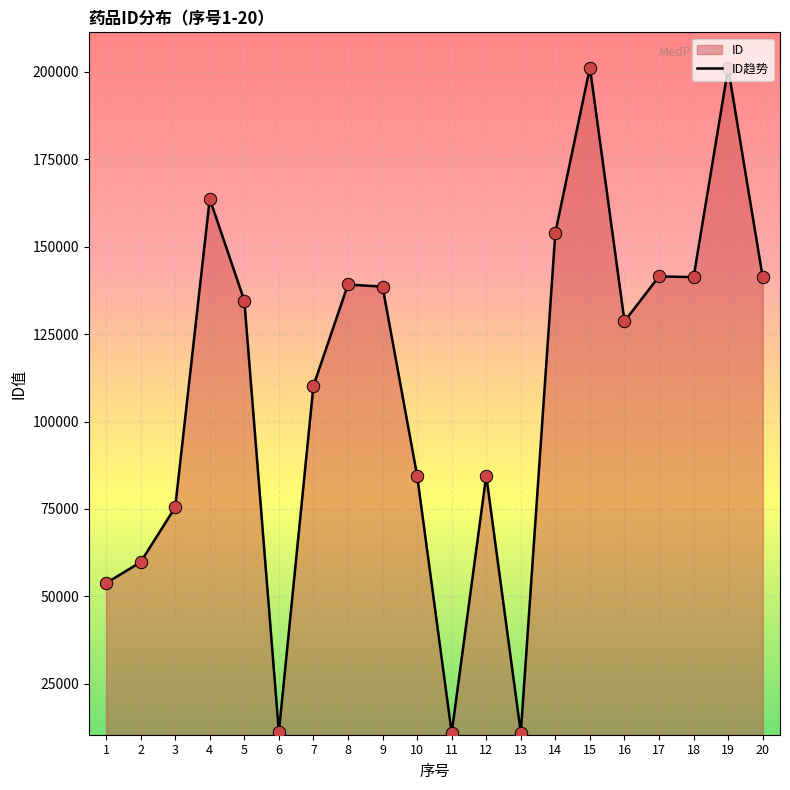

What is the change in value from 8 to 9?

-632